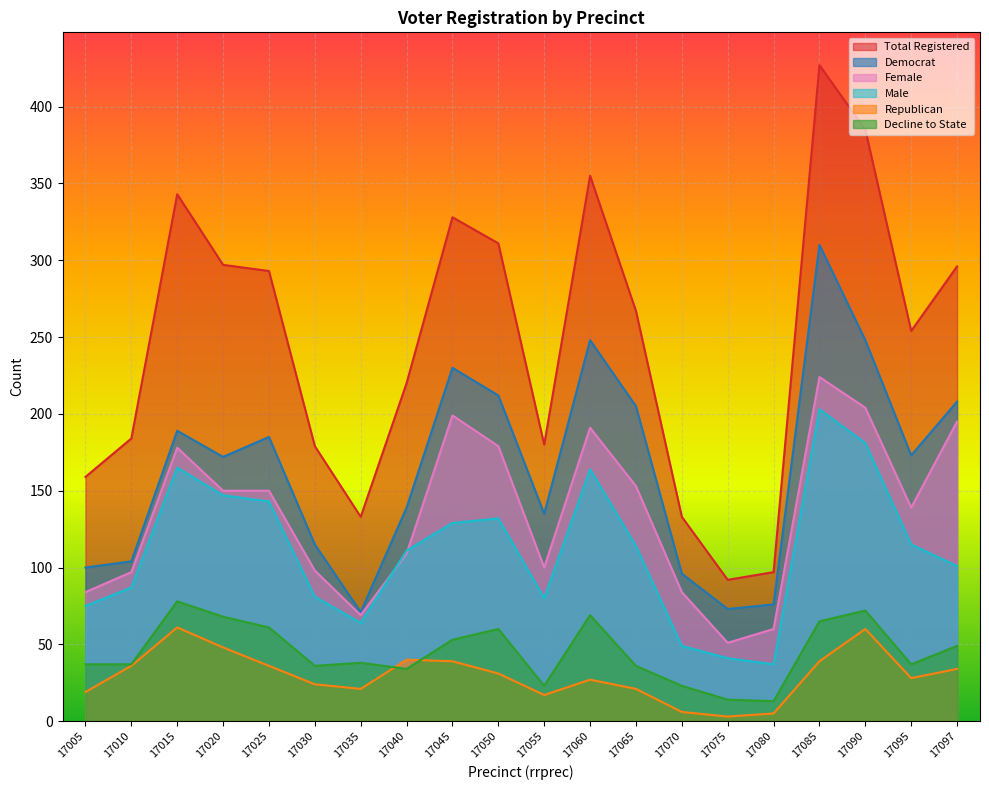

True or false: totreg_r and rep intersect in this chart.

False